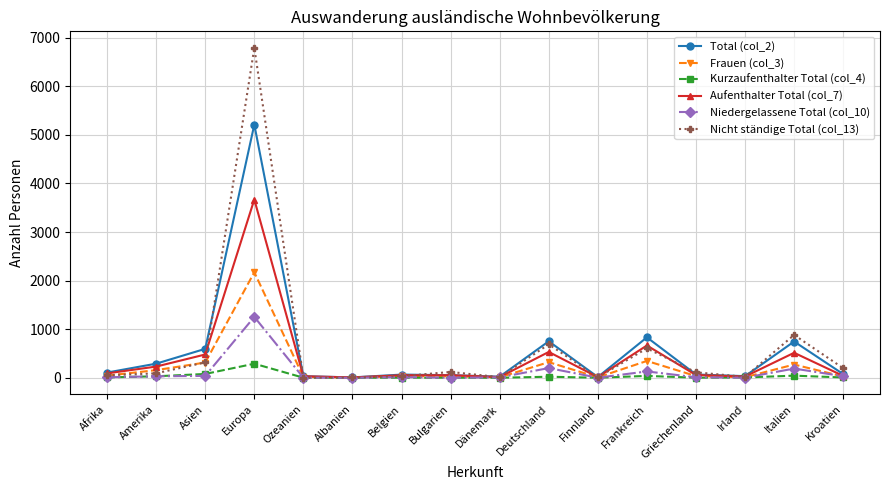

What are all the series names shown in the legend?

Total (col_2), Frauen (col_3), Kurzaufenthalter Total (col_4), Aufenthalter Total (col_7), Niedergelassene Total (col_10), Nicht ständige Total (col_13)